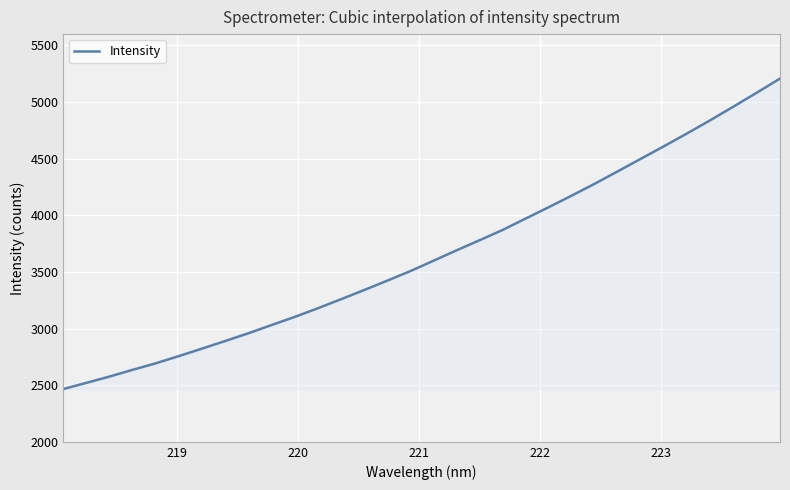

How many lines are shown in the chart?

1